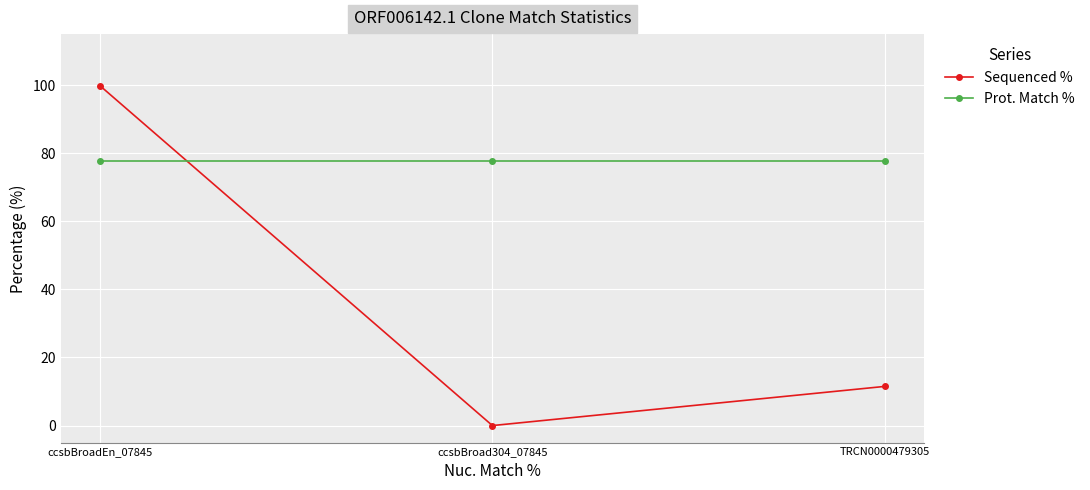

The value of Prot. Match % at ccsbBroadEn_07845 is 37.9. True or false?

False